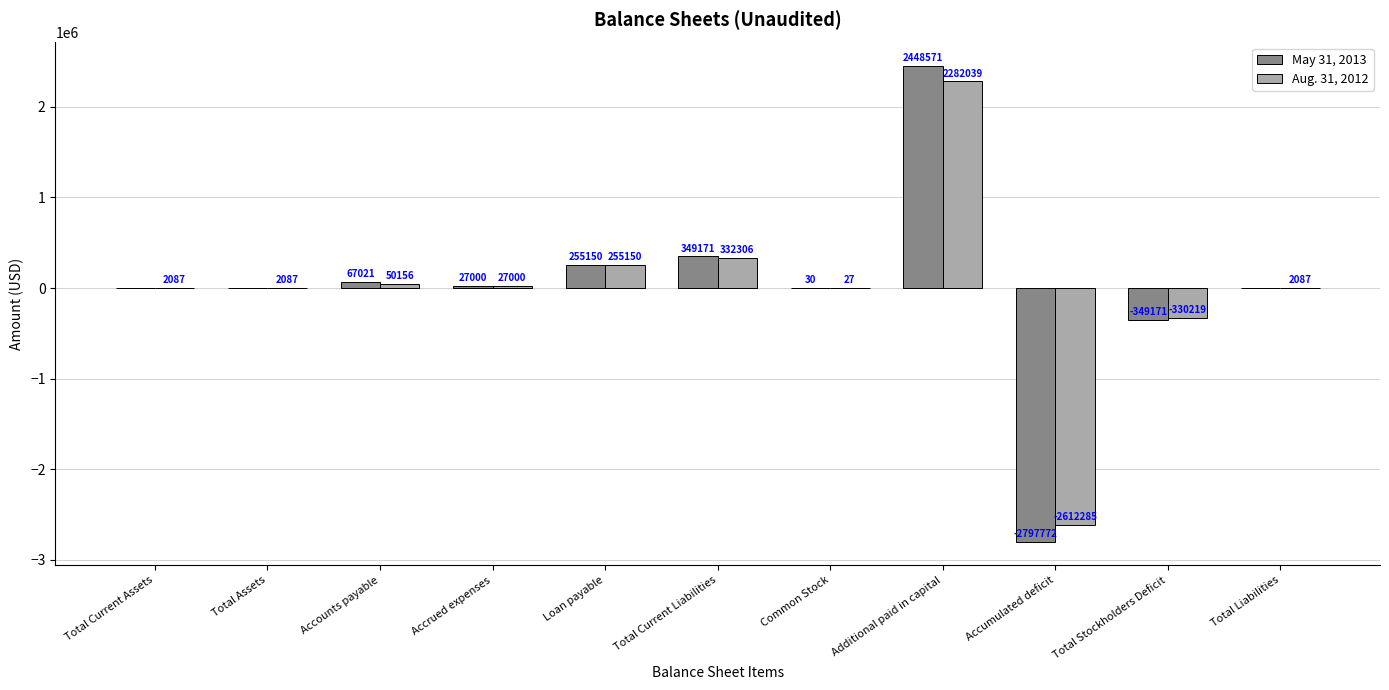

Which category has the highest value in the Aug. 31, 2012 series?

Additional paid in capital